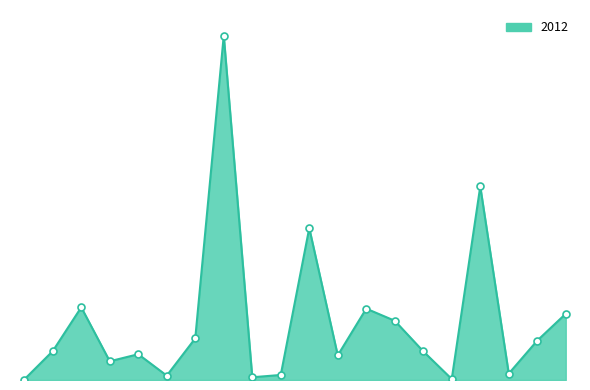

Reading right to left, transcribe all the data shown in this chart.

408=286477000	407=170344800	406=27604000	405=836788300	404=4120000	402=123975000	401=256126592	310=308523064	309=106473106	302=656644000	204=21776934	203=11826200	113=1489052800	111=180000000	107=18861000	106=111484000	105=80943000	104=314300000	103=124999200	102=2101000